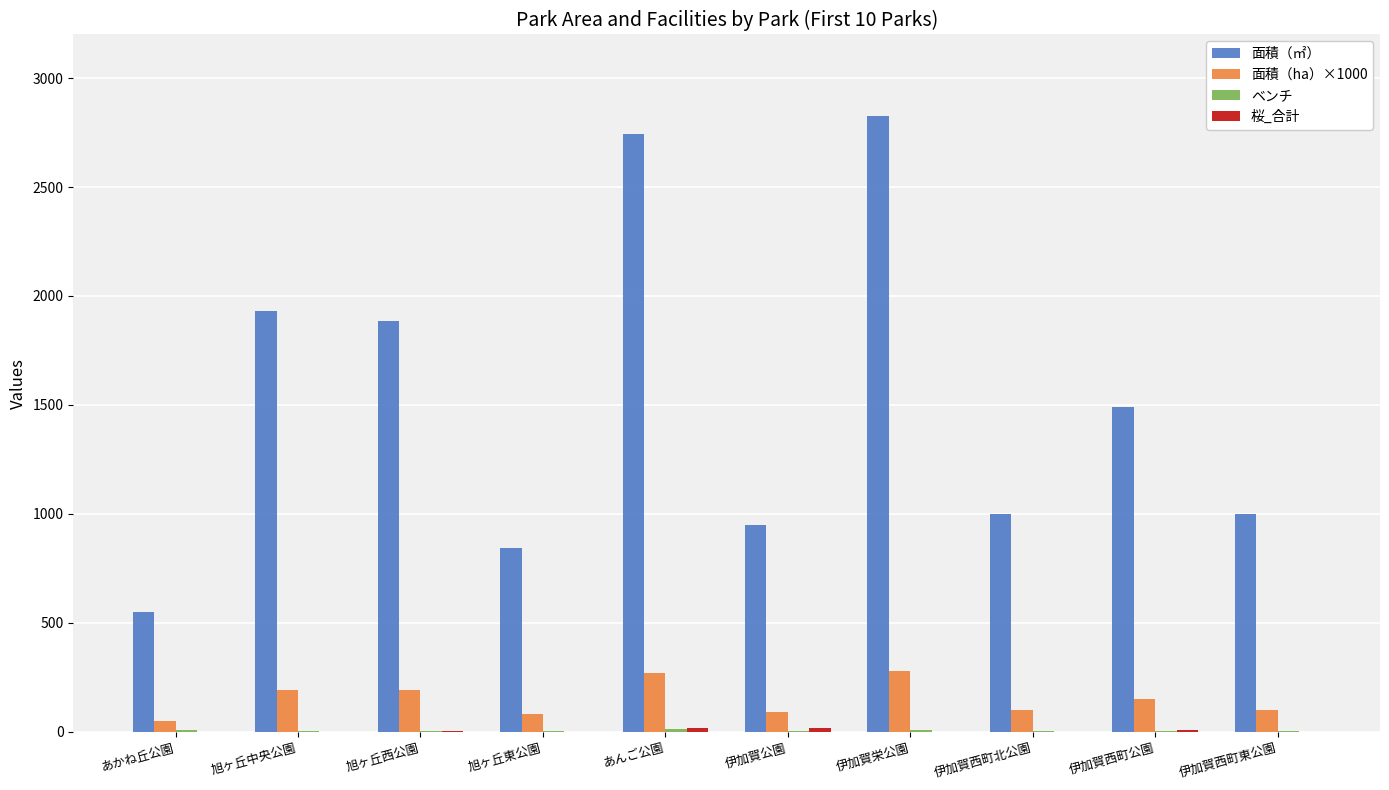

Between 旭ヶ丘中央公園 and 伊加賀公園, which series saw the biggest shift?

面積（㎡）